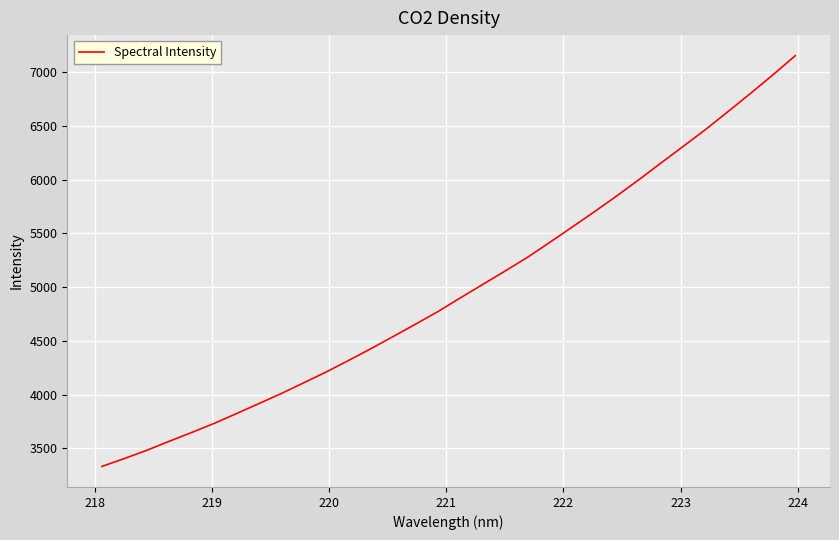

What is the greatest value displayed?

7154.6